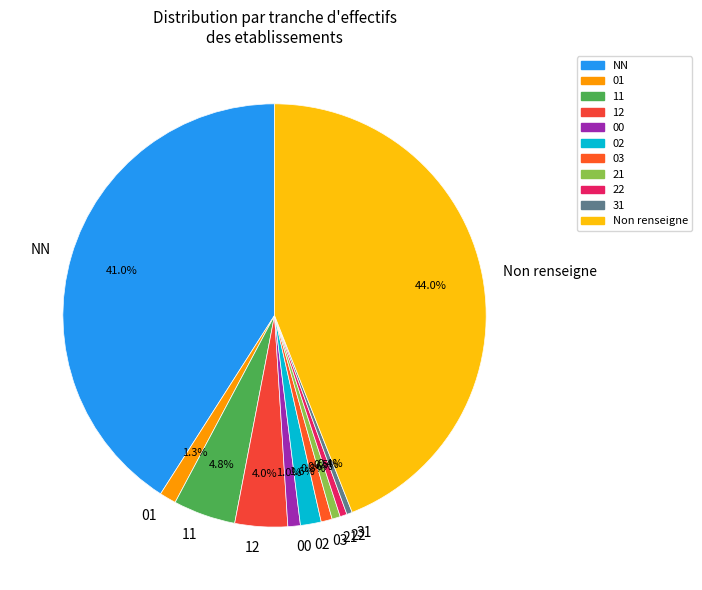

True or false: 03 accounts for 1% of the total.

True